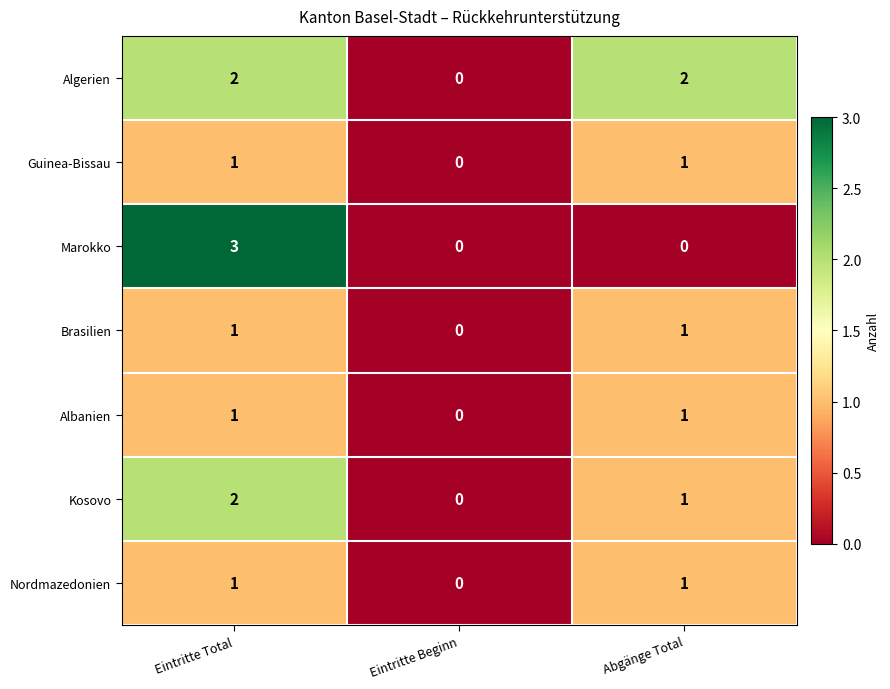

Which series has the largest total across all categories?

Algerien